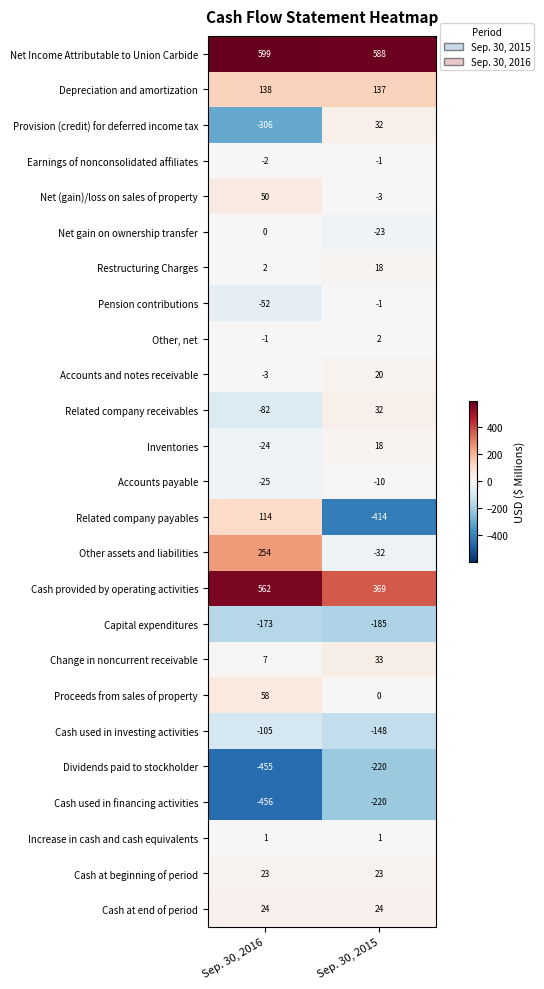

True or false: Cash used in investing activities has a value of -154 at Sep. 30, 2016.

False